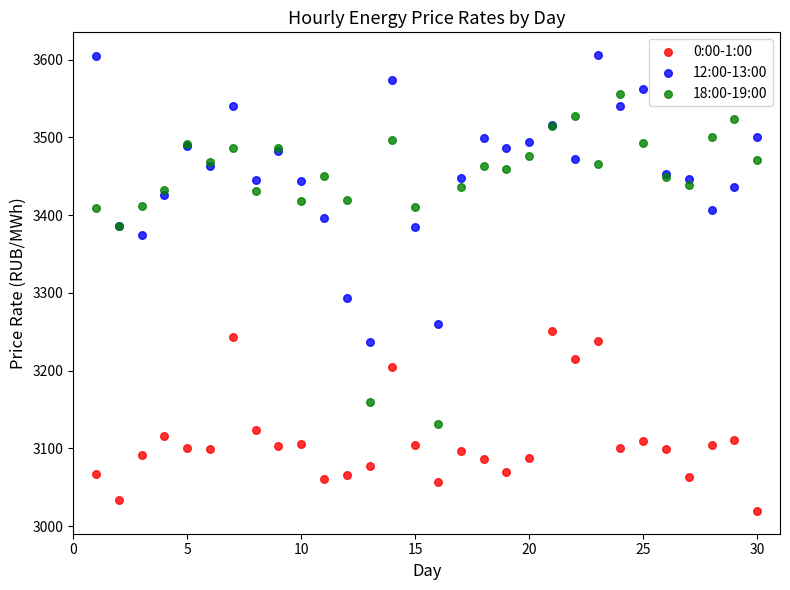

Across all series, what Y value is closest to 3312?

3293.6